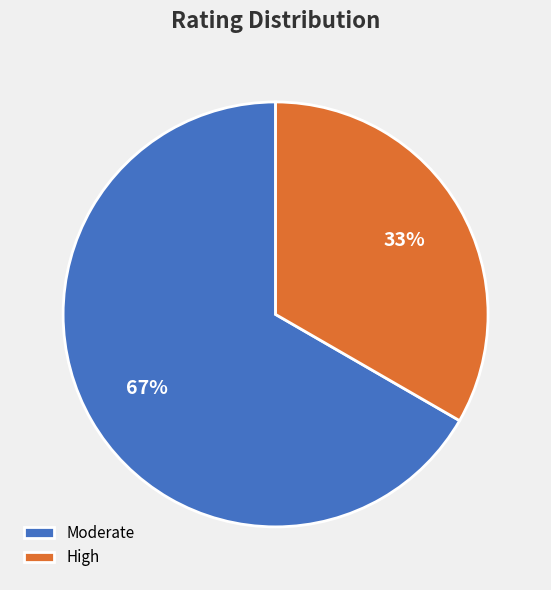

Combined, do High and Moderate account for over 50%?

Yes